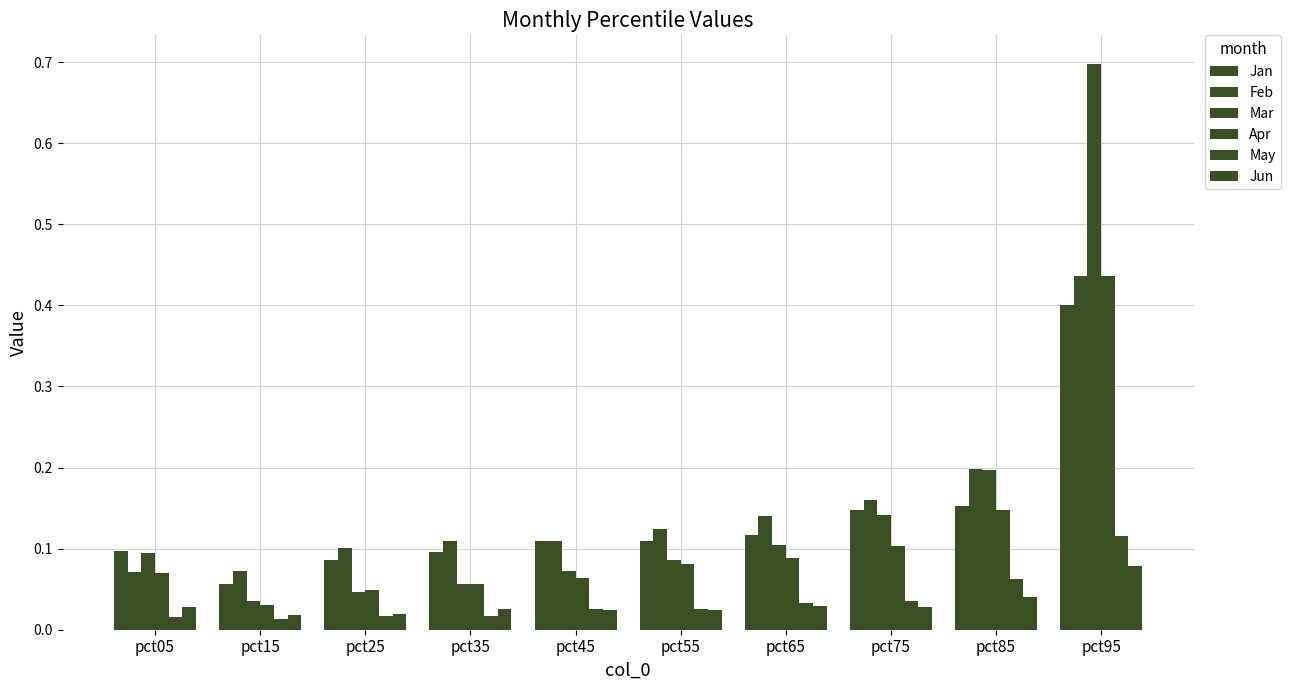

Reading left to right, extract all data points from this chart.

Jan: pct05=0.1	pct15=0.1	pct25=0.1	pct35=0.1	pct45=0.1	pct55=0.1	pct65=0.1	pct75=0.1	pct85=0.2	pct95=0.4
Feb: pct05=0.1	pct15=0.1	pct25=0.1	pct35=0.1	pct45=0.1	pct55=0.1	pct65=0.1	pct75=0.2	pct85=0.2	pct95=0.4
Mar: pct05=0.1	pct15=0.0	pct25=0.0	pct35=0.1	pct45=0.1	pct55=0.1	pct65=0.1	pct75=0.1	pct85=0.2	pct95=0.7
Apr: pct05=0.1	pct15=0.0	pct25=0.0	pct35=0.1	pct45=0.1	pct55=0.1	pct65=0.1	pct75=0.1	pct85=0.1	pct95=0.4
May: pct05=0.0	pct15=0.0	pct25=0.0	pct35=0.0	pct45=0.0	pct55=0.0	pct65=0.0	pct75=0.0	pct85=0.1	pct95=0.1
Jun: pct05=0.0	pct15=0.0	pct25=0.0	pct35=0.0	pct45=0.0	pct55=0.0	pct65=0.0	pct75=0.0	pct85=0.0	pct95=0.1